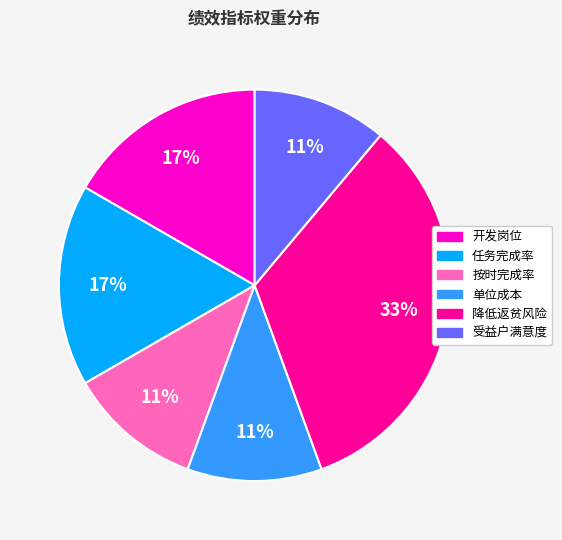

True or false: 开发岗位 accounts for 17% of the total.

True